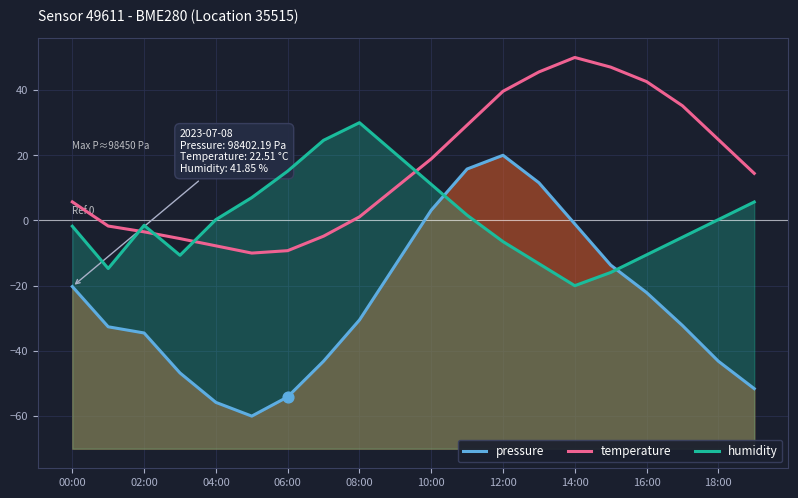

What are all the series names shown in the legend?

pressure, temperature, humidity